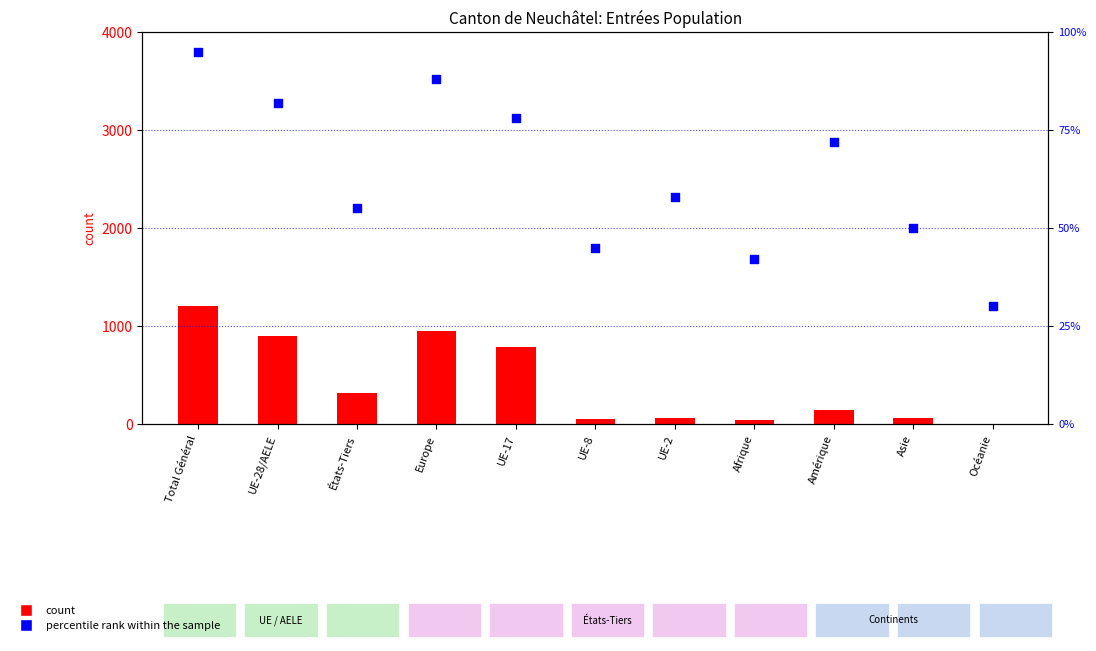

What are all the series names shown in the legend?

count, percentile rank within the sample